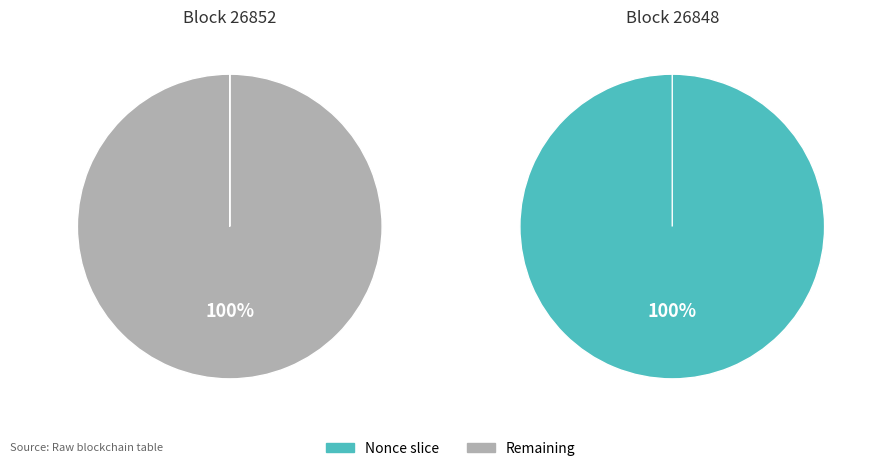

How many segments does this pie chart have?

2